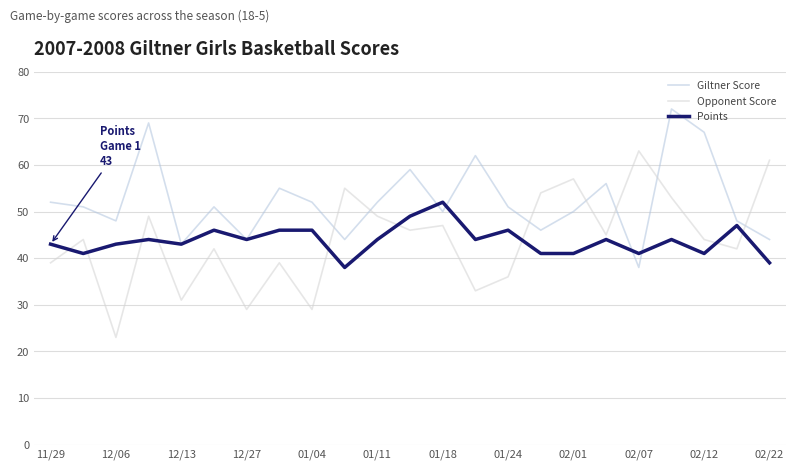

Reading right to left, list all the values displayed in this chart.

Giltner Score: 44	48	67	72	38	56	50	46	51	62	50	59	52	44	52	55	44	51	43	69	48	51	52
Opponent Score: 61	42	44	53	63	45	57	54	36	33	47	46	49	55	29	39	29	42	31	49	23	44	39
Points: 39	47	41	44	41	44	41	41	46	44	52	49	44	38	46	46	44	46	43	44	43	41	43